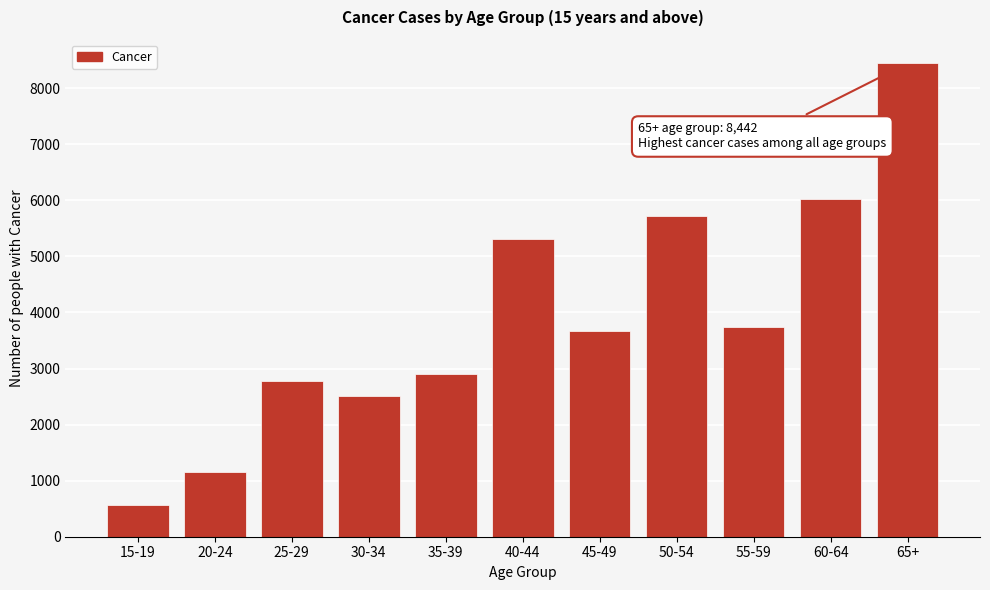

Reading right to left, what are all the values shown in this chart?

8442	6019	3746	5716	3677	5305	2899	2511	2785	1161	571